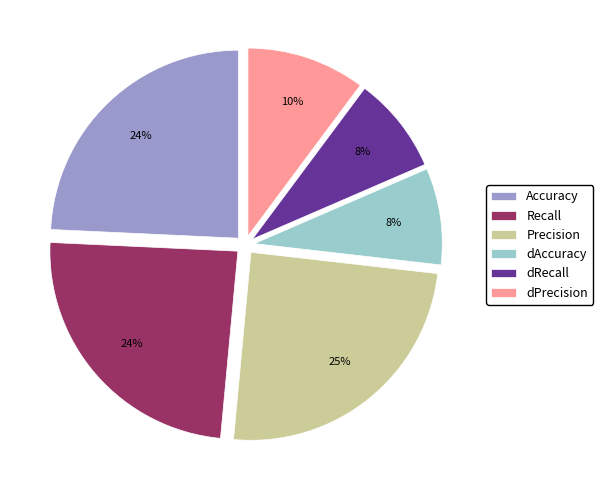

The Accuracy slice represents 24% of the pie. True or false?

True